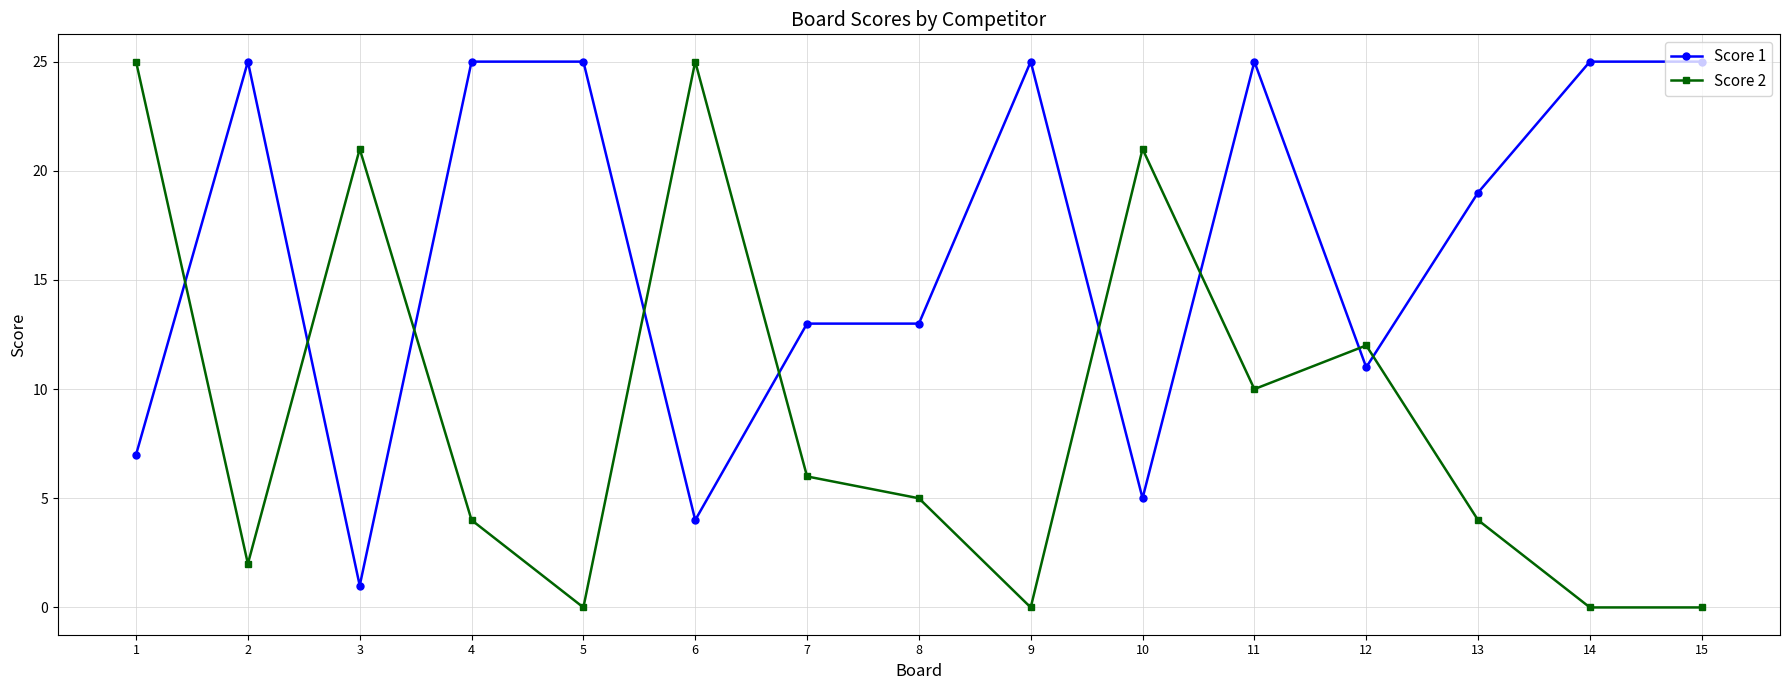

What is the difference between the second highest and second lowest values in the Score 2 series?

25